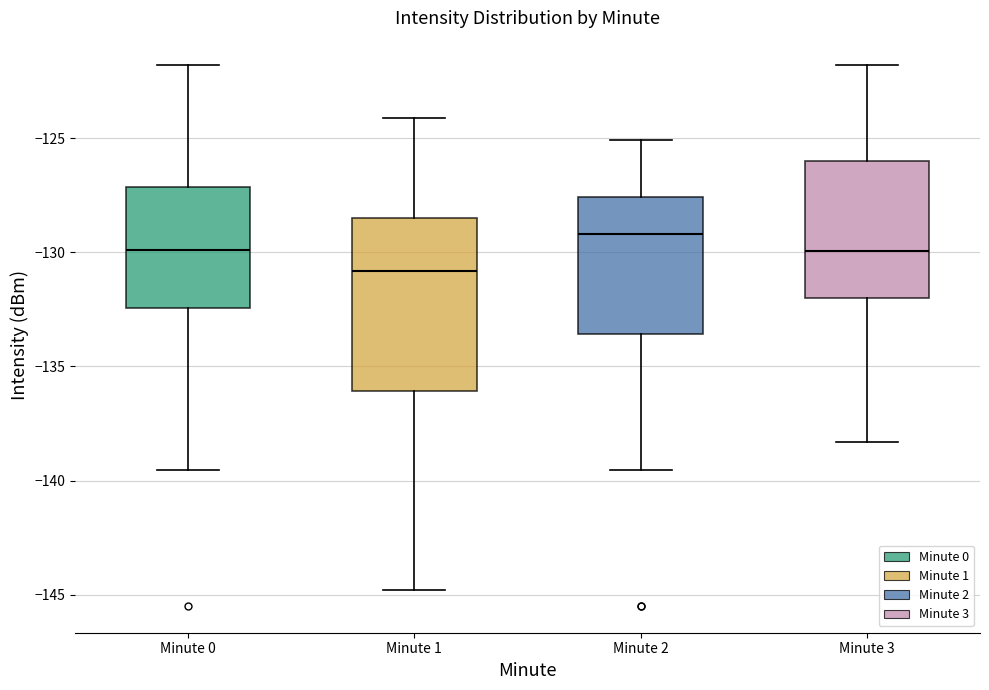

Which box's median line is the highest?

Minute 2